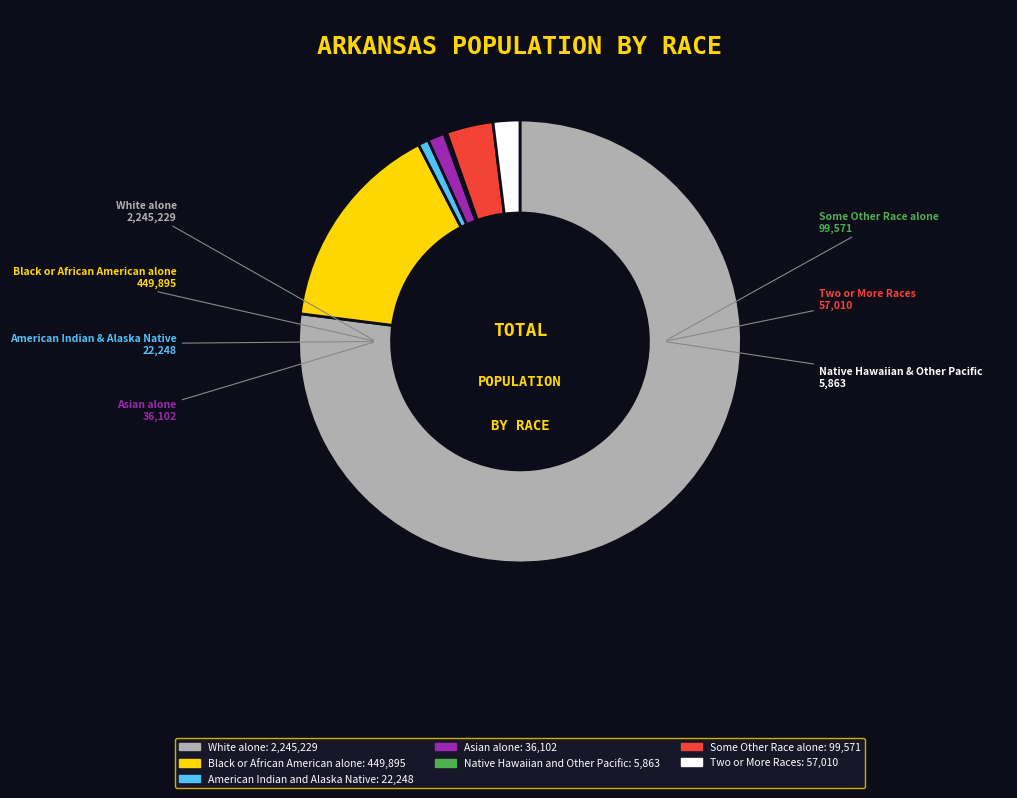

Does any single category account for the majority?

Yes